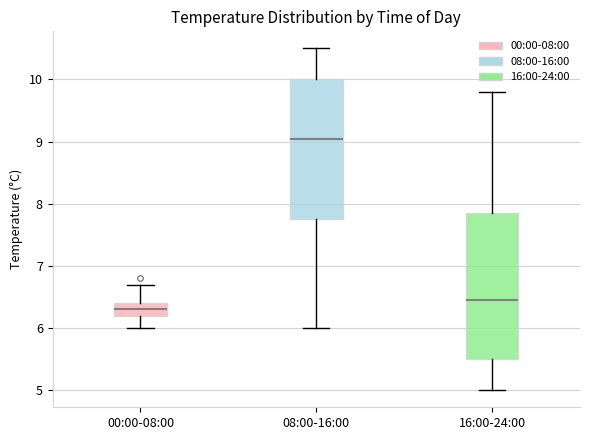

Where does the lower whisker of the box for 00:00-08:00 end on the y-axis? The values are not printed on the chart, so give them approximately, as read against the axis.

6.0